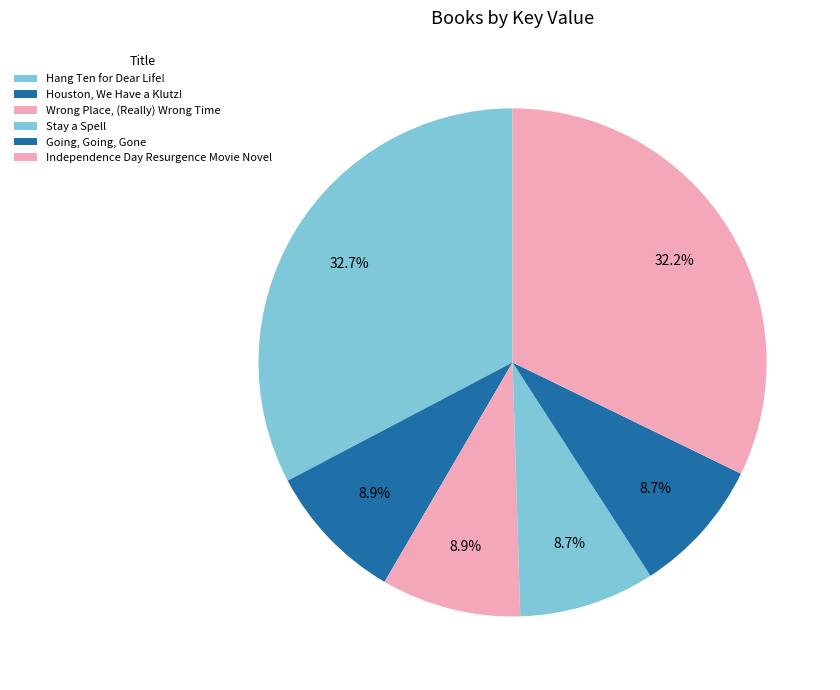

To the nearest percent, what portion does Stay a Spell represent?

9%